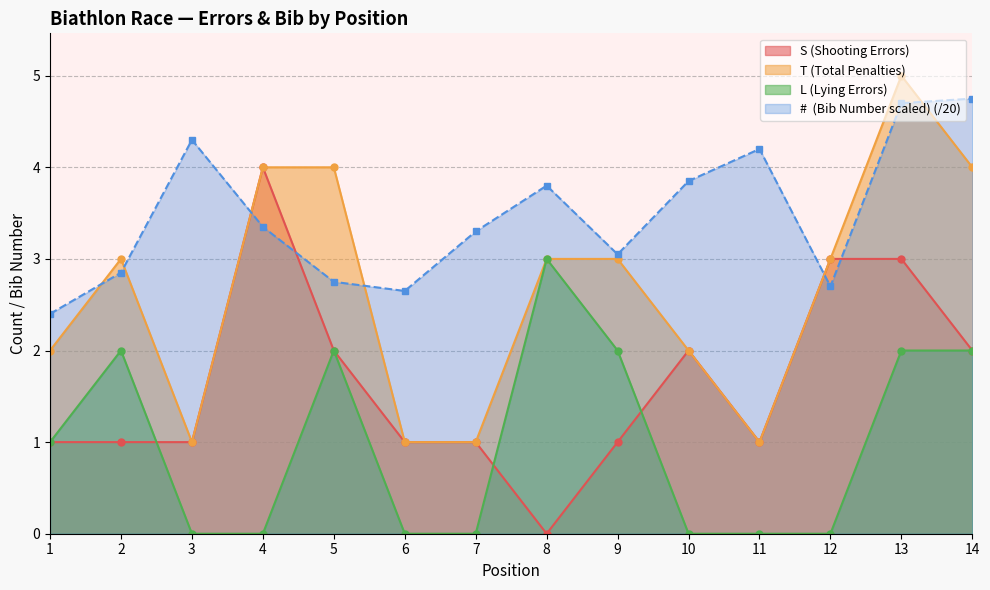

At how many categories does at least one series exceed 3?

10